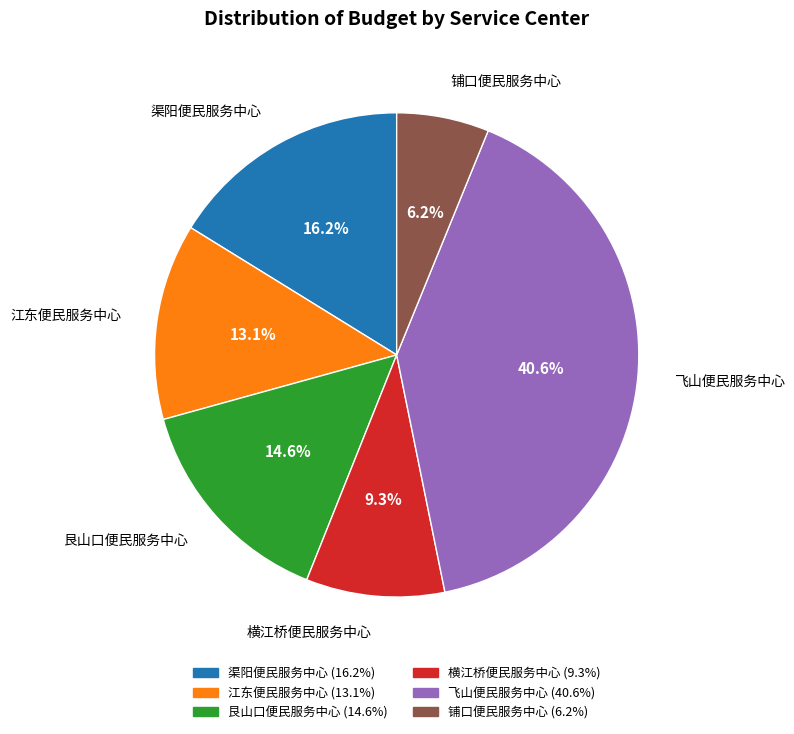

Does 飞山便民服务中心 account for over 50% of the chart?

No